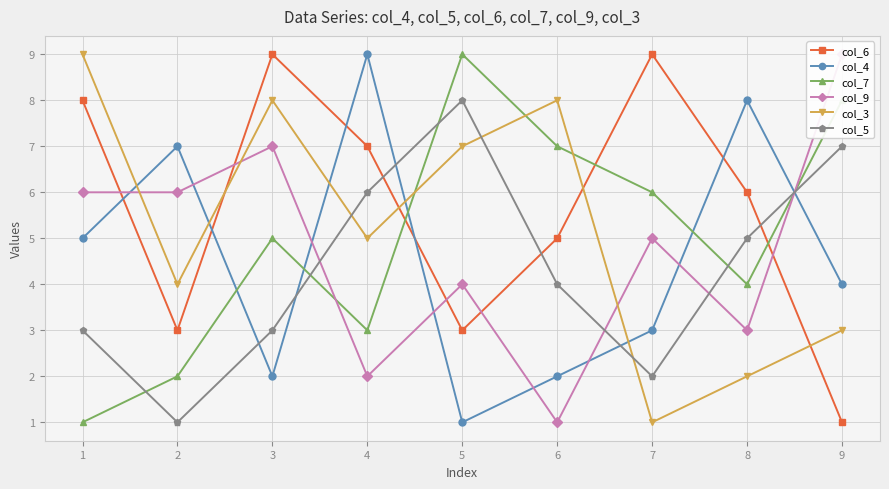

What is the value of the col_9 point at the 6th from the left?

1